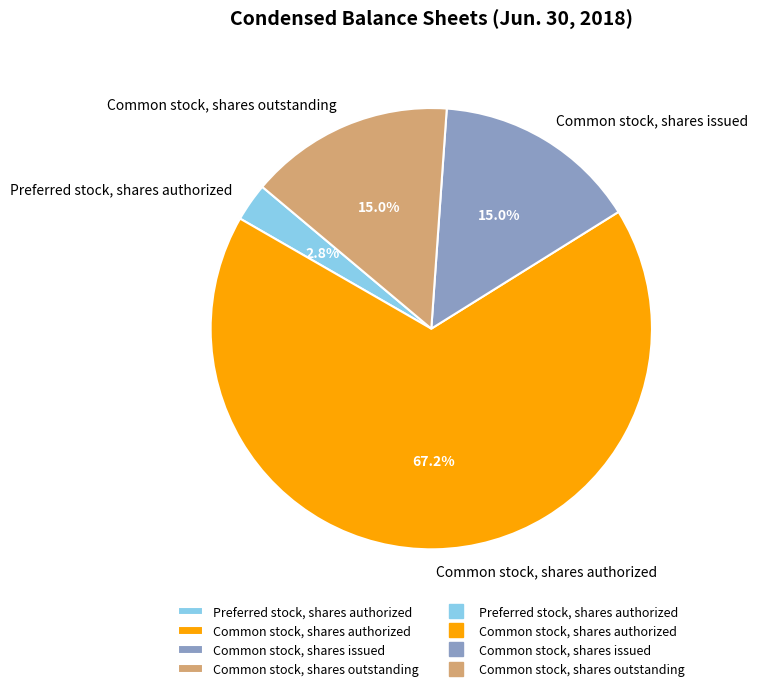

What percentage is the Common stock, shares authorized slice, to the nearest percent?

67%